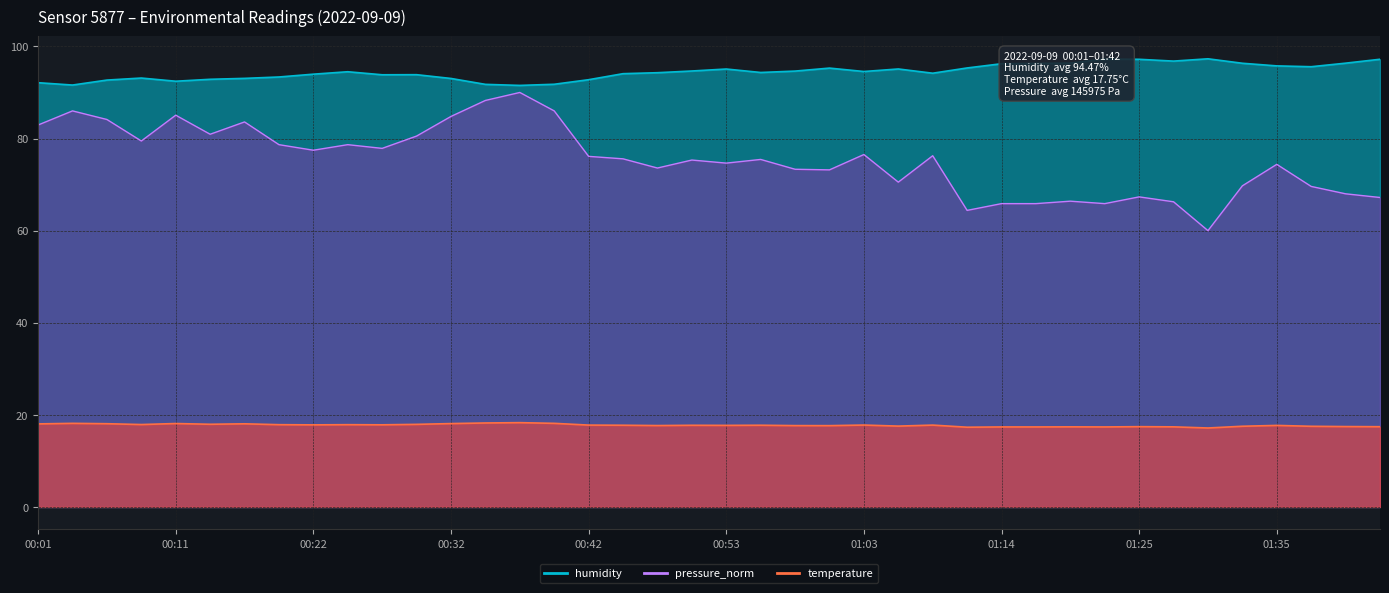

List the series in order of their overall mean, highest first.

humidity, pressure_norm, temperature